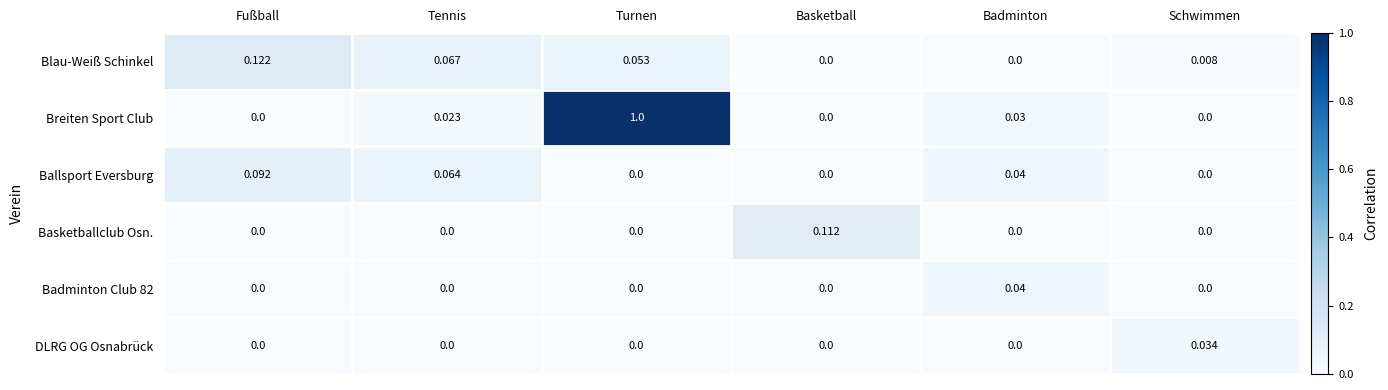

Which series has the largest range (max minus min)?

Breiten Sport Club